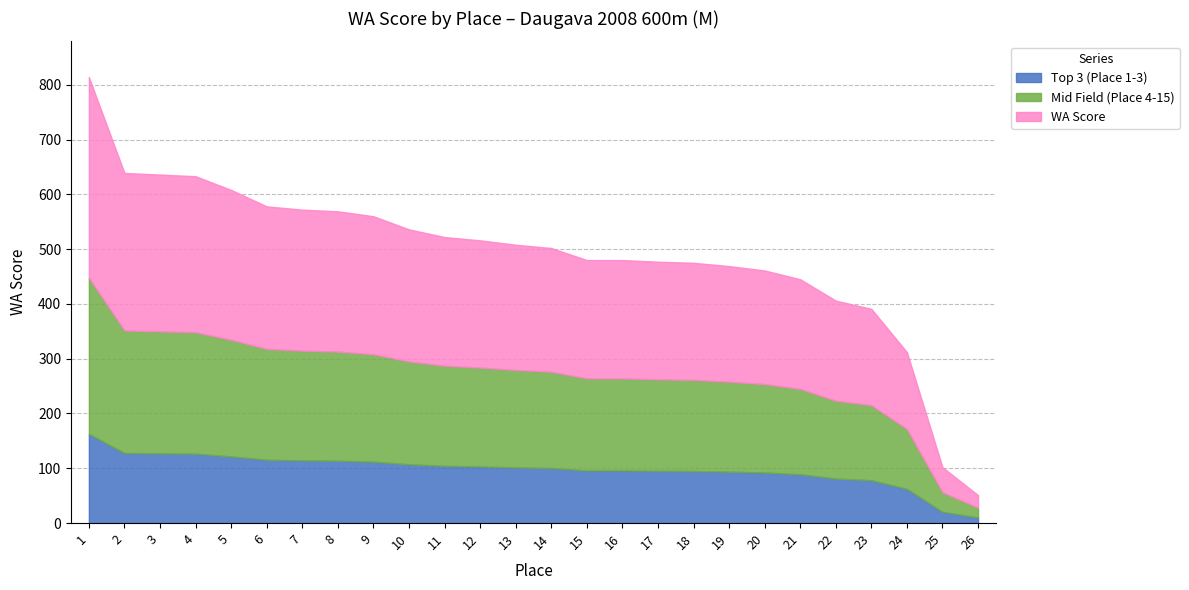

What is the total value across all series at 12?

516.0